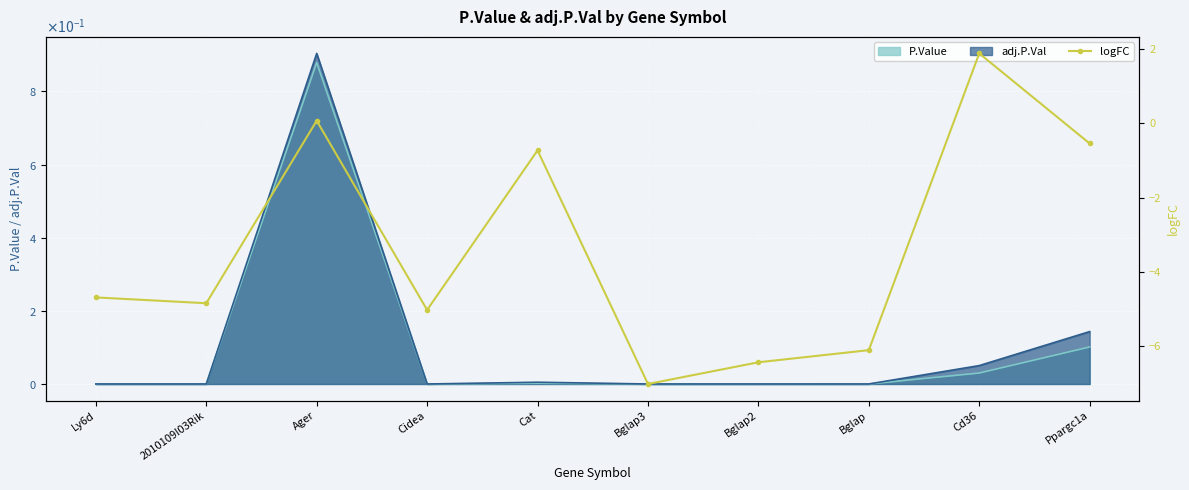

What is the smallest value displayed?

-7.0